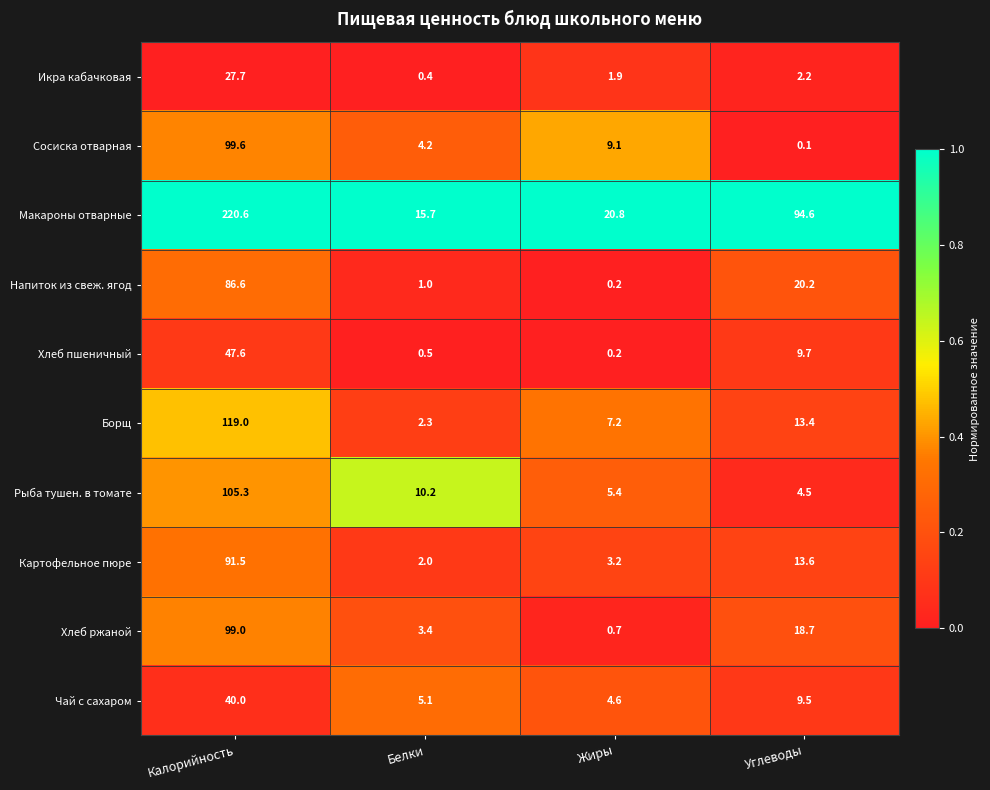

Is the value of Икра кабачковая at Жиры greater than the value of Борщ at Углеводы?

No